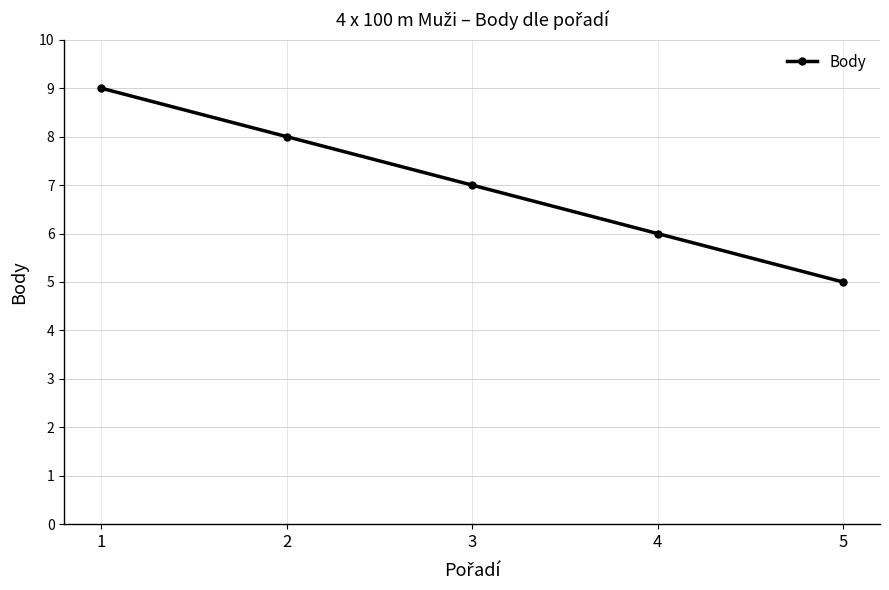

List the labels in order of value, smallest first.

5, 4, 3, 2, 1